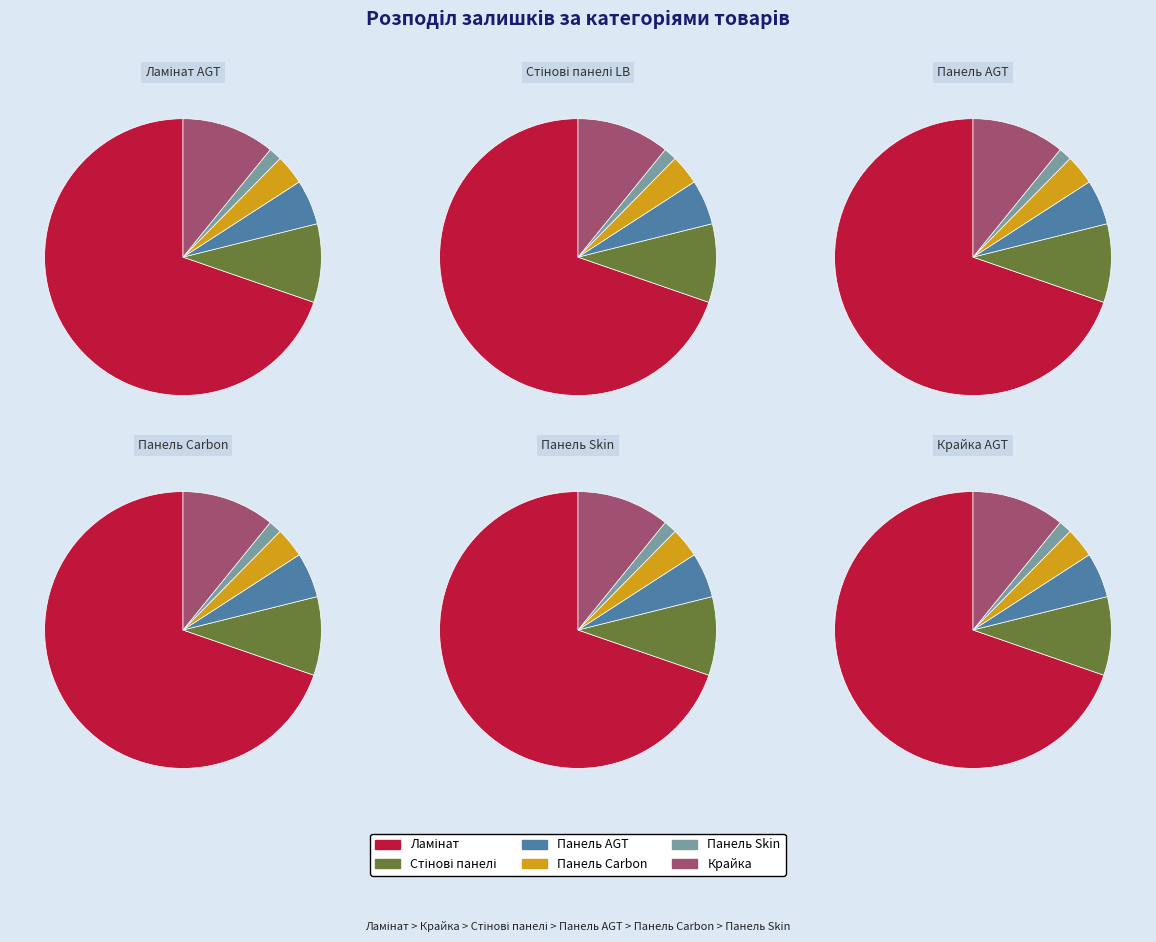

Rank the categories by value from highest to lowest.

Ламінат, Крайка, Стінові панелі, Панель AGT, Панель Carbon, Панель Skin